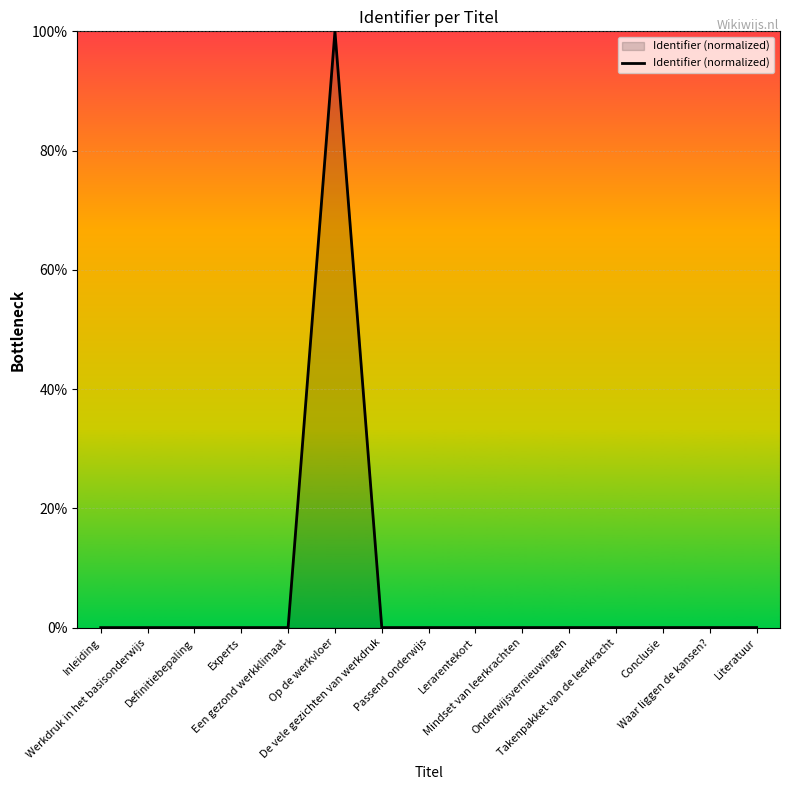

What is the greatest value displayed?

100.0